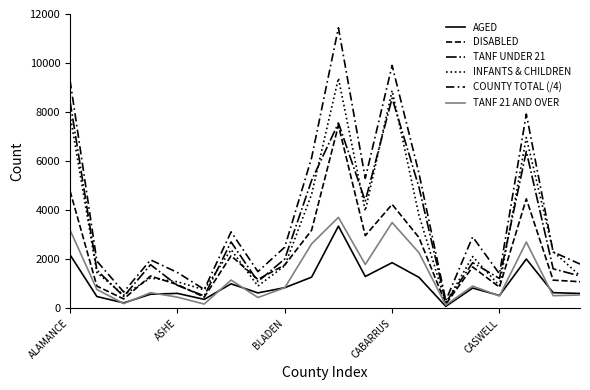

What is the value of the AGED point at the 6th from the left?

364.0